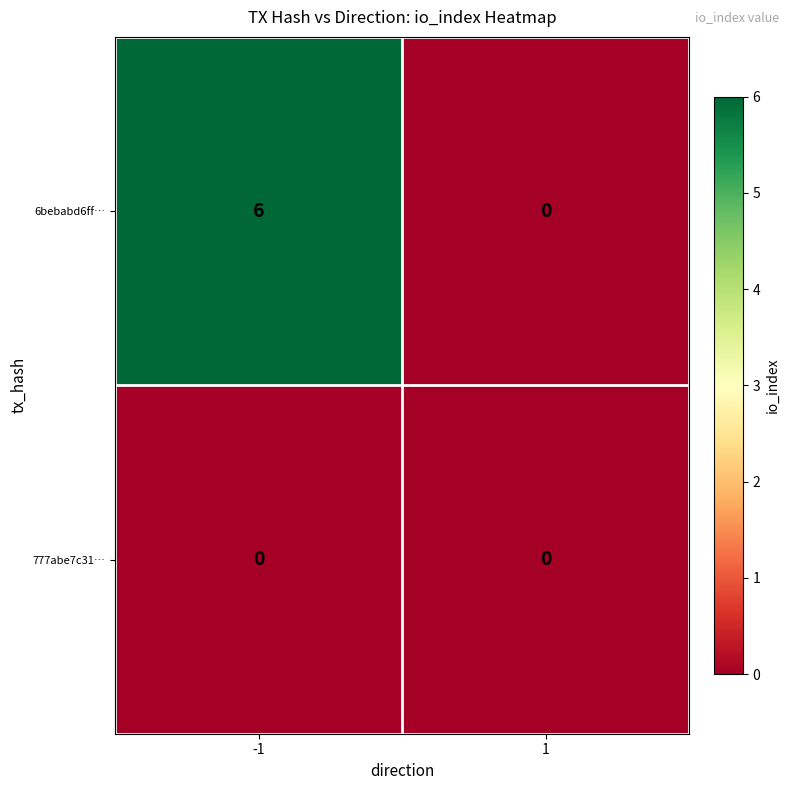

Between -1 and 1, which series saw the biggest shift?

6bebabd6ff…